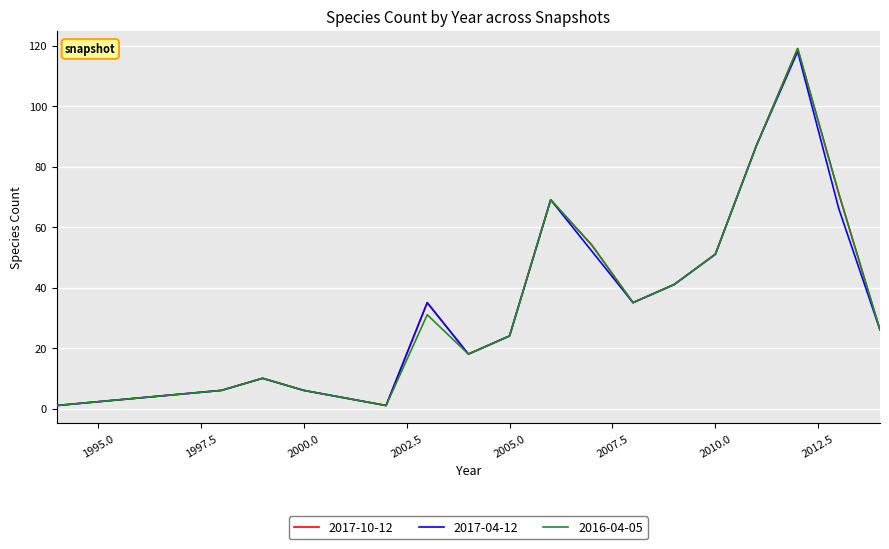

What is the maximum value for 2017-10-12?

119